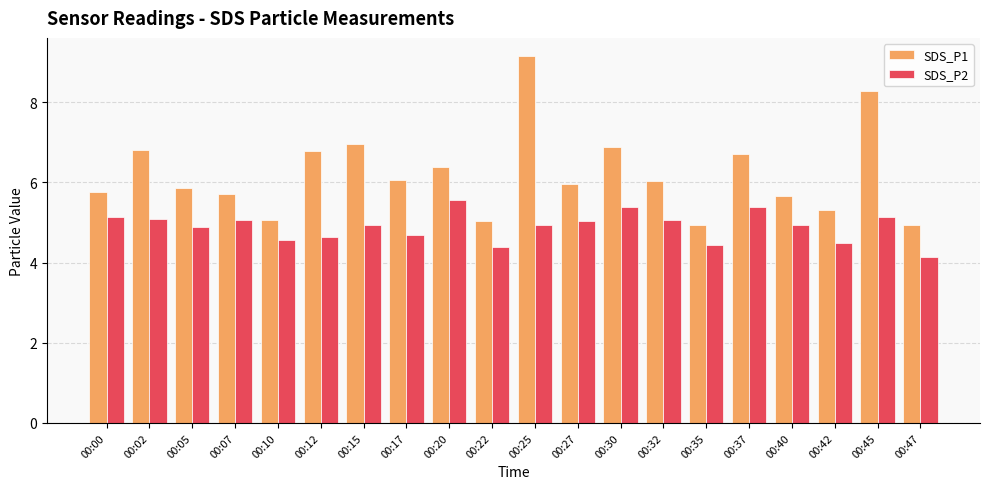

What is the value of the SDS_P1 bar at the 19th from the left?

8.3